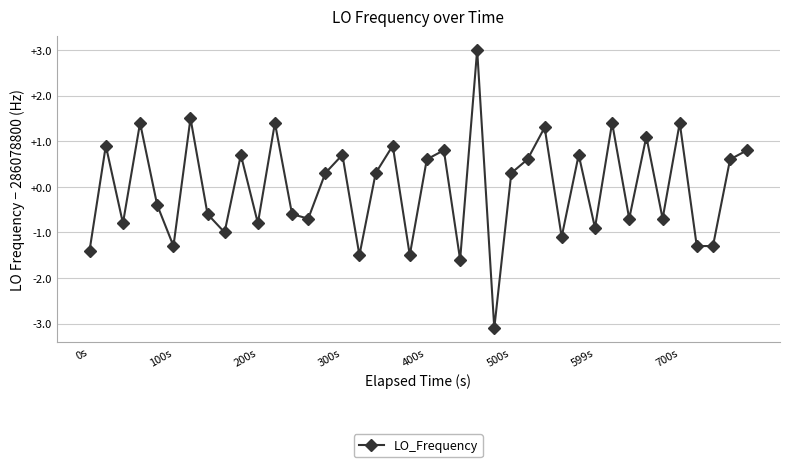

What is the value of the 34th point from the left?

1.1